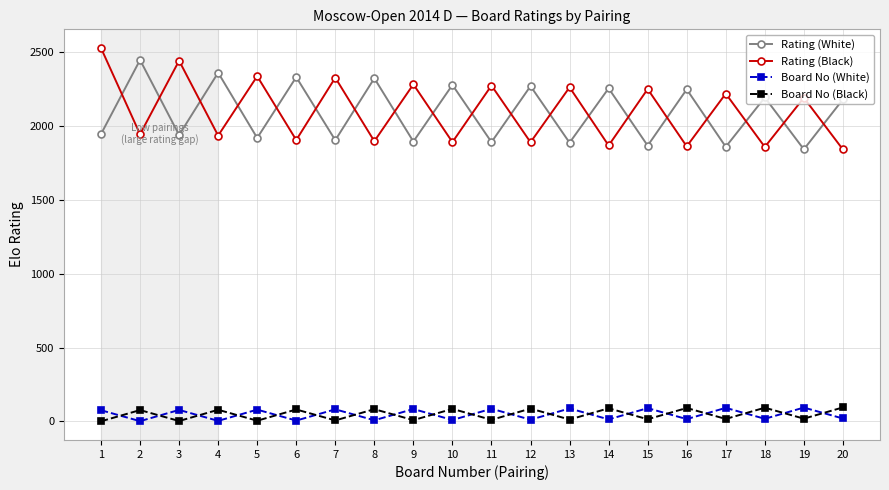

True or false: Rating (White) and Rating (Black) cross at least once.

True